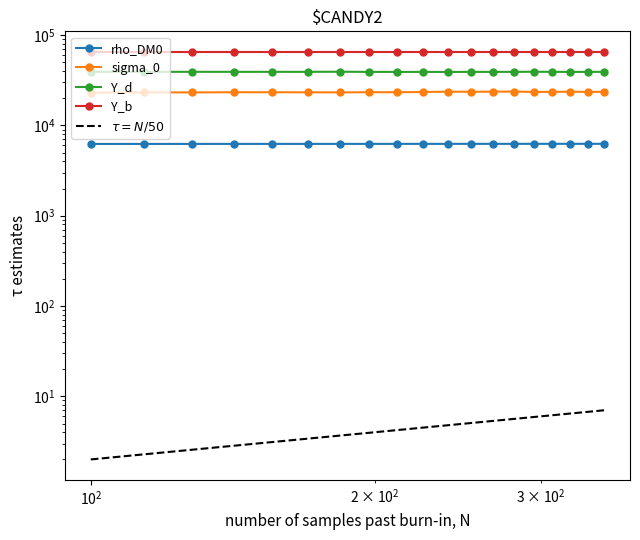

List the series in order of their peak value, lowest first.

$\tau = N/50$, rho_DM0, sigma_0, Y_d, Y_b